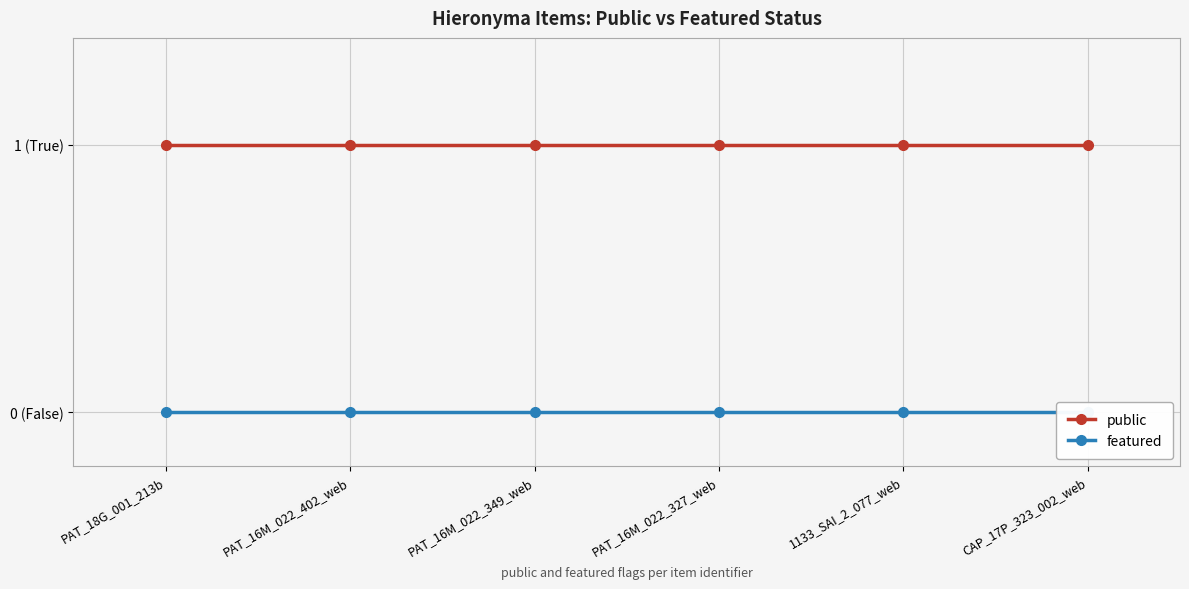

What is the difference between the highest and lowest values at CAP_17P_323_002_web?

1